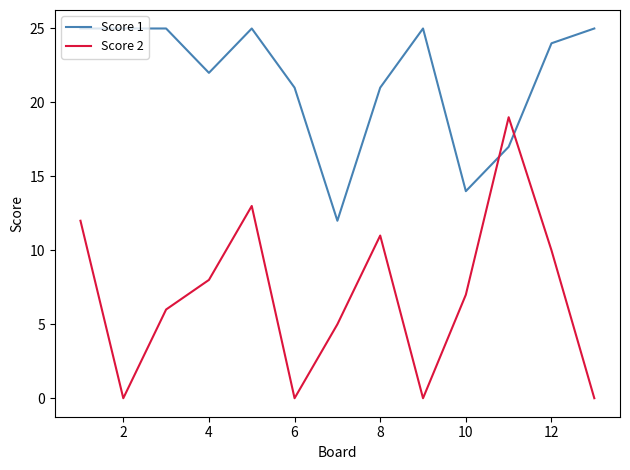

Rank the series by their maximum value, from lowest to highest.

Score 2, Score 1